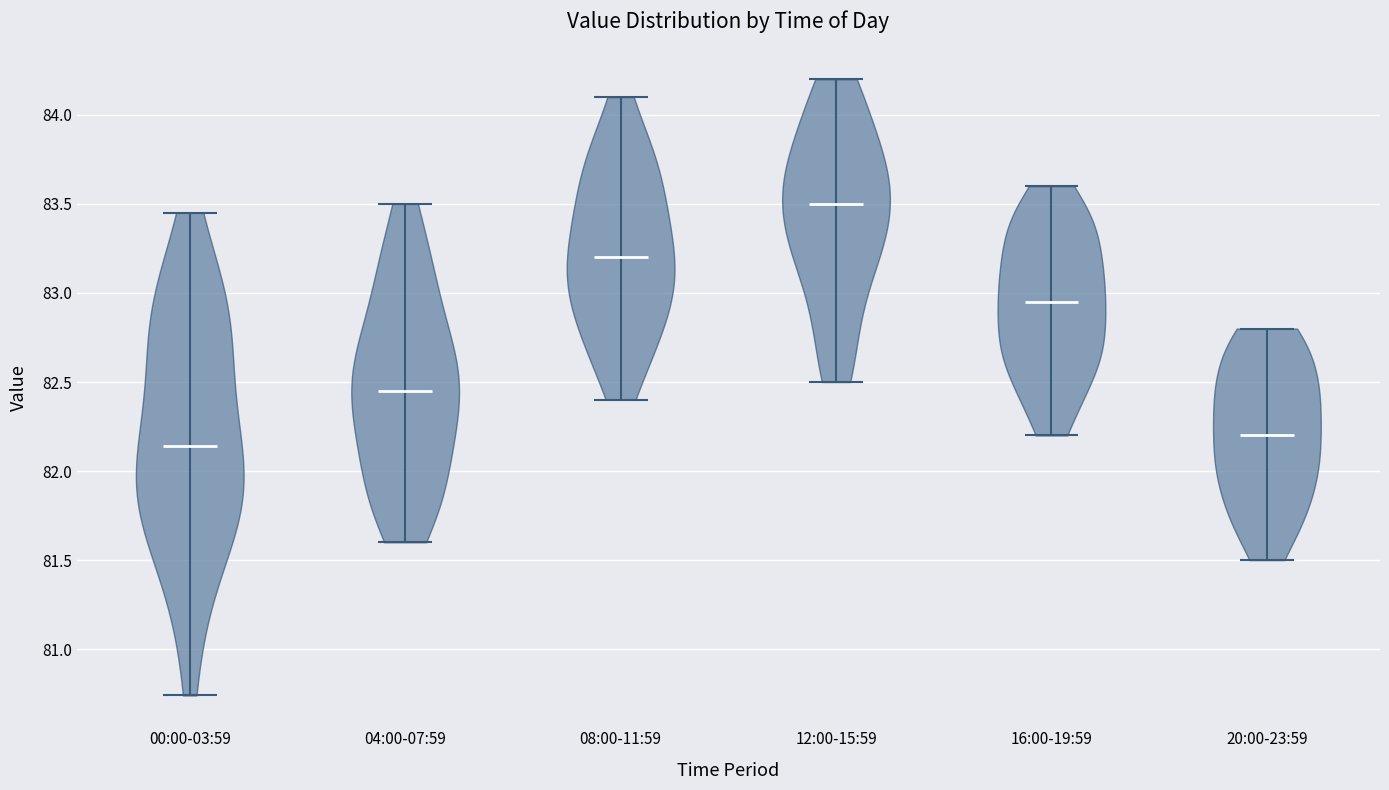

Reading left to right, read every violin against the y-axis: where its median line is, and the lowest and highest points it reaches. The values are not printed on the chart, so give them approximately, as read against the axis.

00:00-03:59: median line 82.15, lowest point 80.75, highest point 83.45
04:00-07:59: median line 82.45, lowest point 81.60, highest point 83.50
08:00-11:59: median line 83.20, lowest point 82.40, highest point 84.10
12:00-15:59: median line 83.50, lowest point 82.50, highest point 84.20
16:00-19:59: median line 82.95, lowest point 82.20, highest point 83.60
20:00-23:59: median line 82.20, lowest point 81.50, highest point 82.80